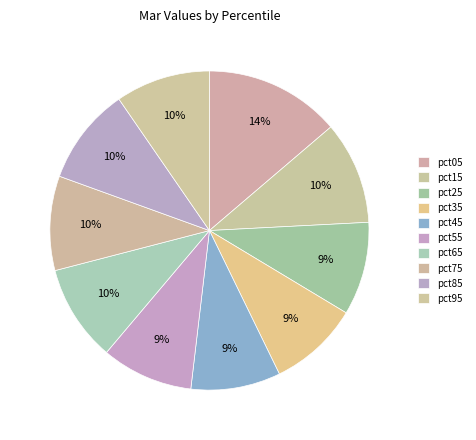

How many slices are in this pie chart?

10